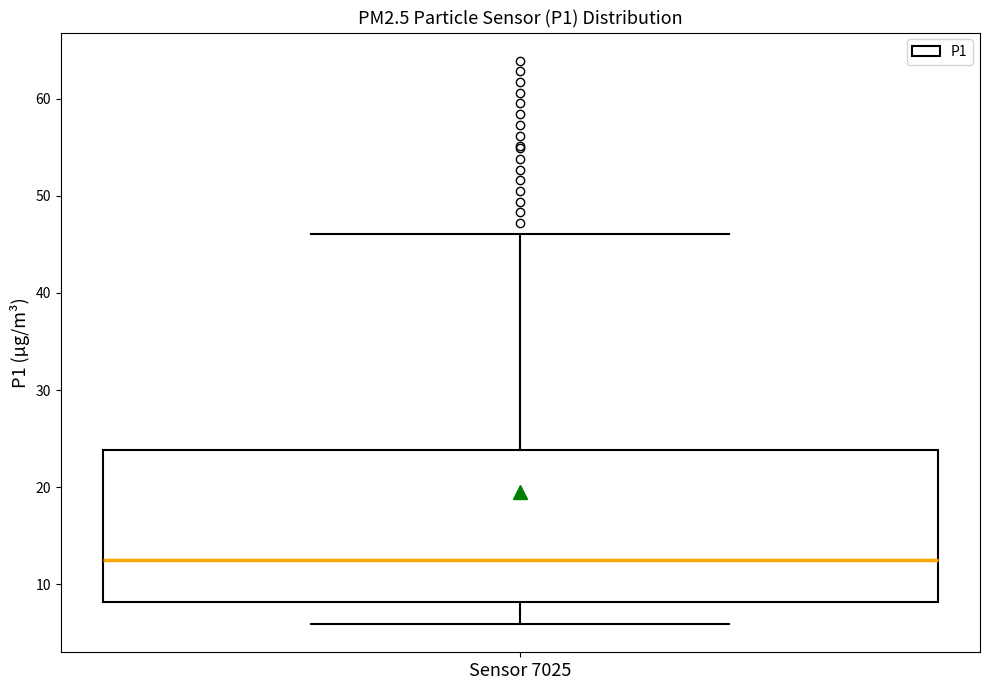

Read this box plot against the y-axis: the position of the median line, the range covered by the box, and the ends of both whiskers. The values are not printed on the chart, so give them approximately, as read against the axis.

median 12, box 8 to 24, whiskers 6 to 46